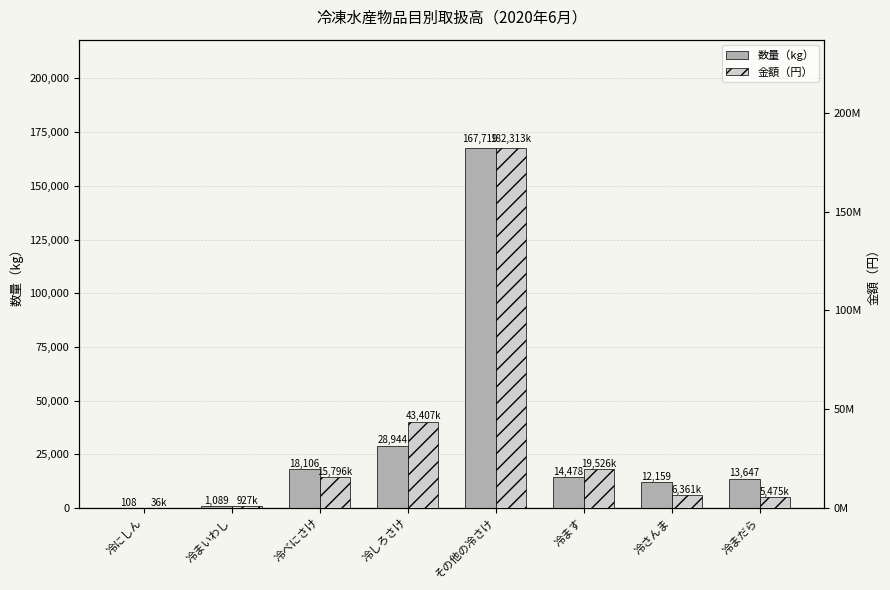

What is the sum of all 数量（kg） values?

256250